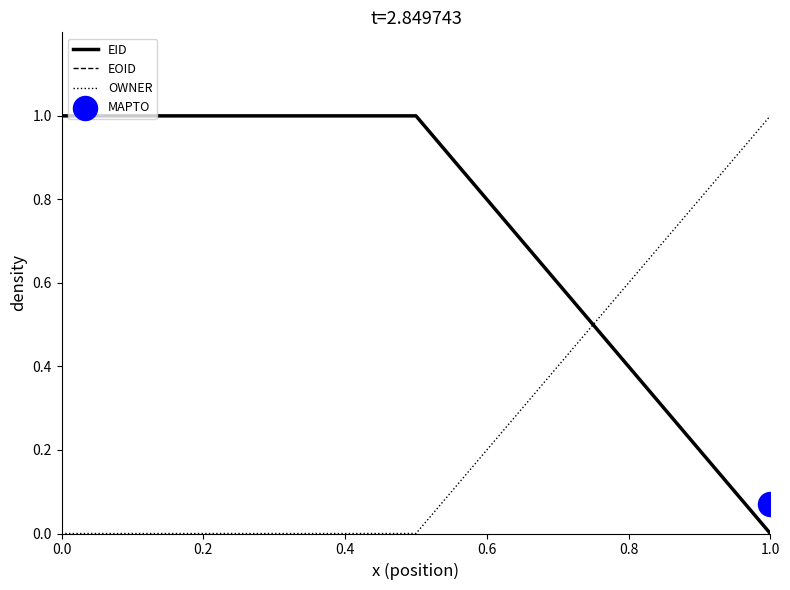

Which series has the largest Y range (max minus min)?

EID